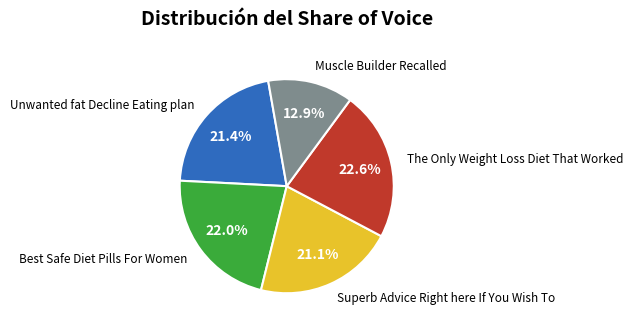

Is there a majority slice in this chart?

No